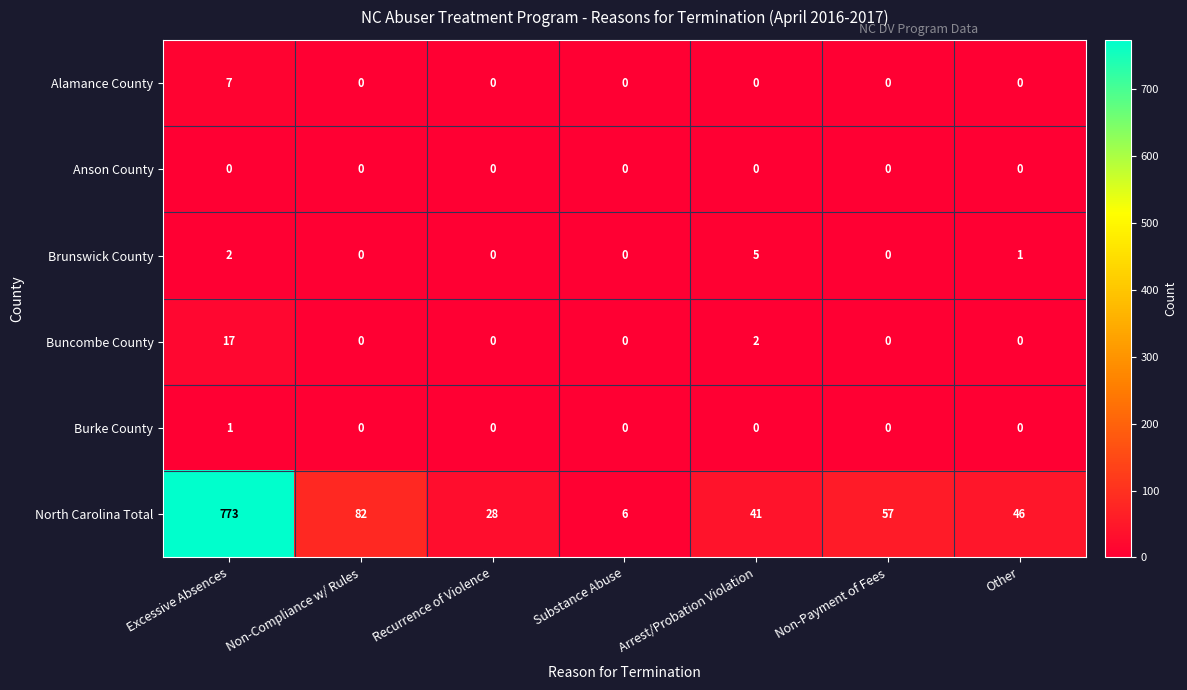

Which series has the largest range (max minus min)?

North Carolina Total